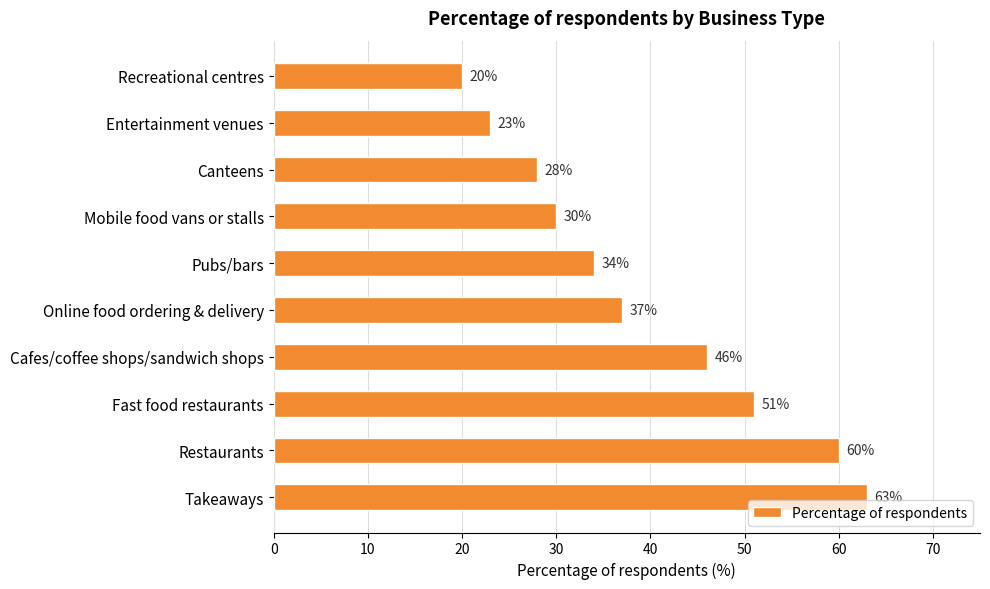

How many categories are shown in the chart?

10